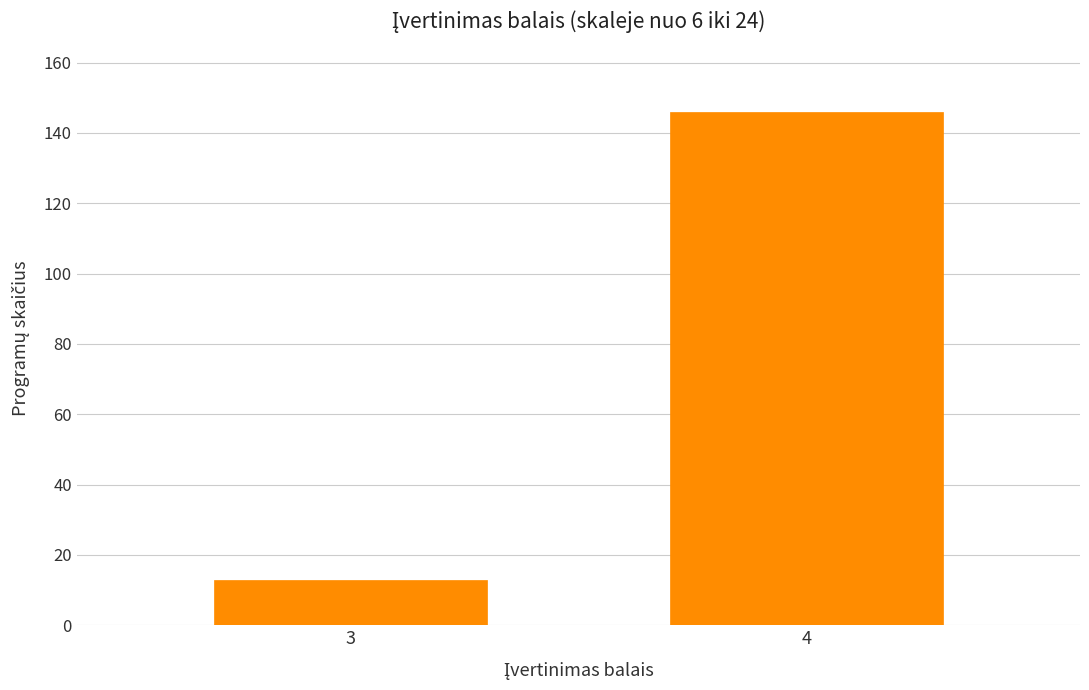

Reading right to left, transcribe all the data shown in this chart.

146	13